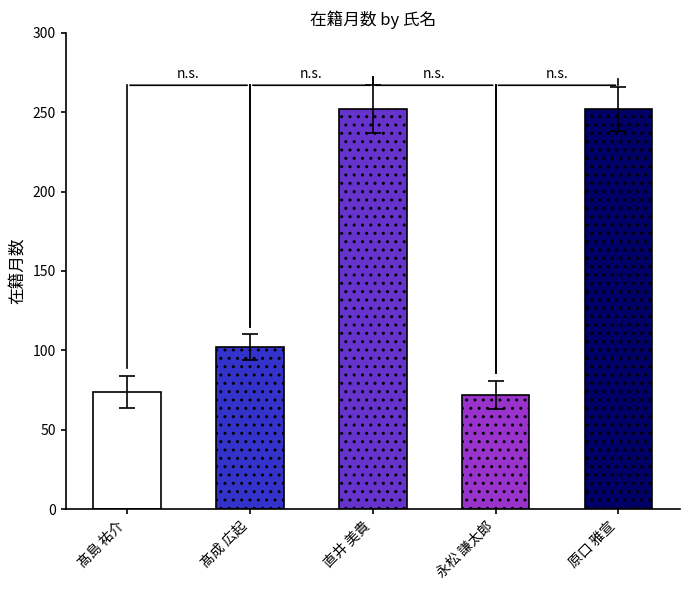

Does the chart contain stacked bars?

No